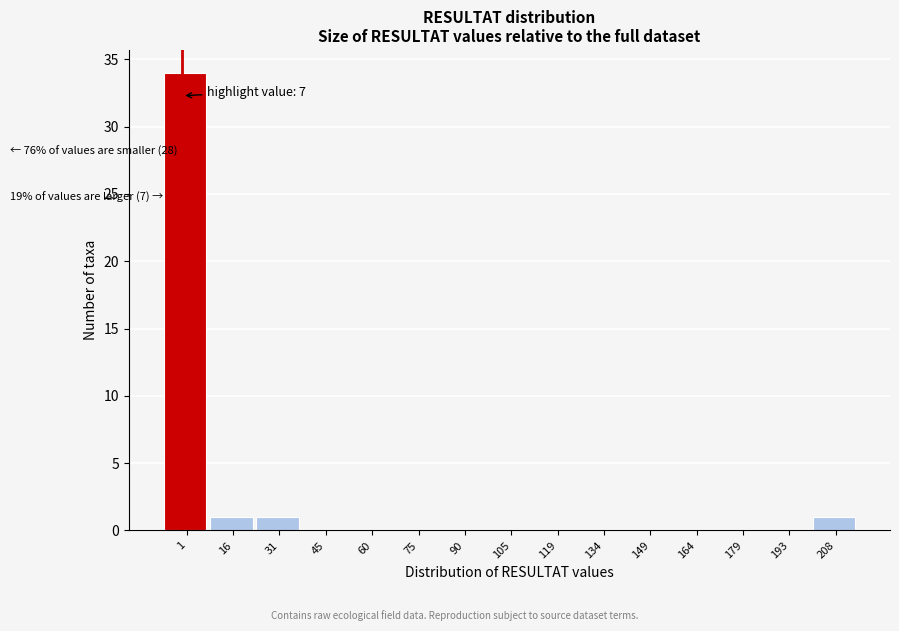

Reading left to right, transcribe all the data shown in this chart.

1=34	16=1	31=1	45=0	60=0	75=0	90=0	105=0	119=0	134=0	149=0	164=0	179=0	193=0	208=1